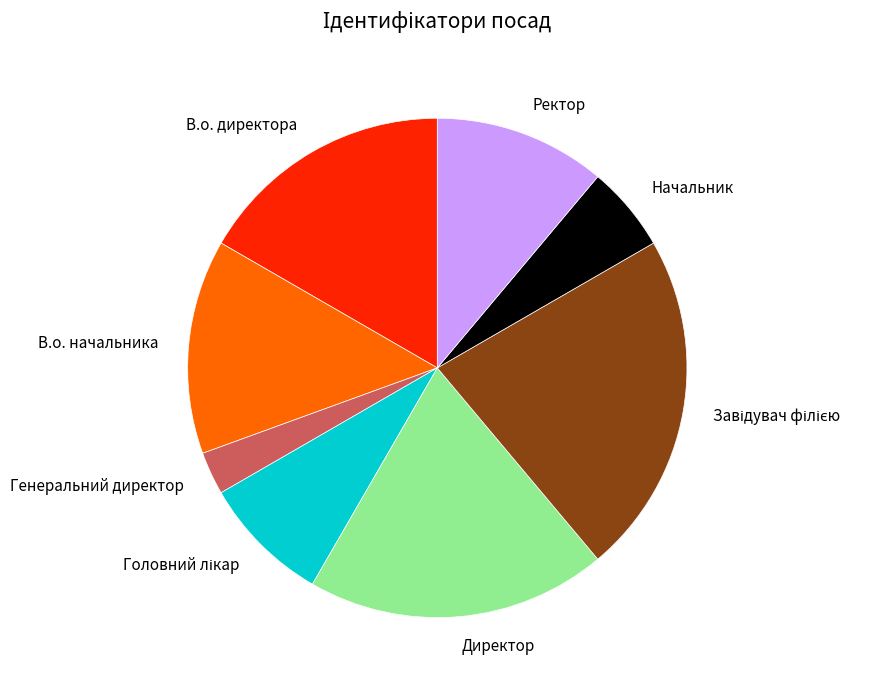

Combined, do В.о. директора and Ректор account for over 50%?

No